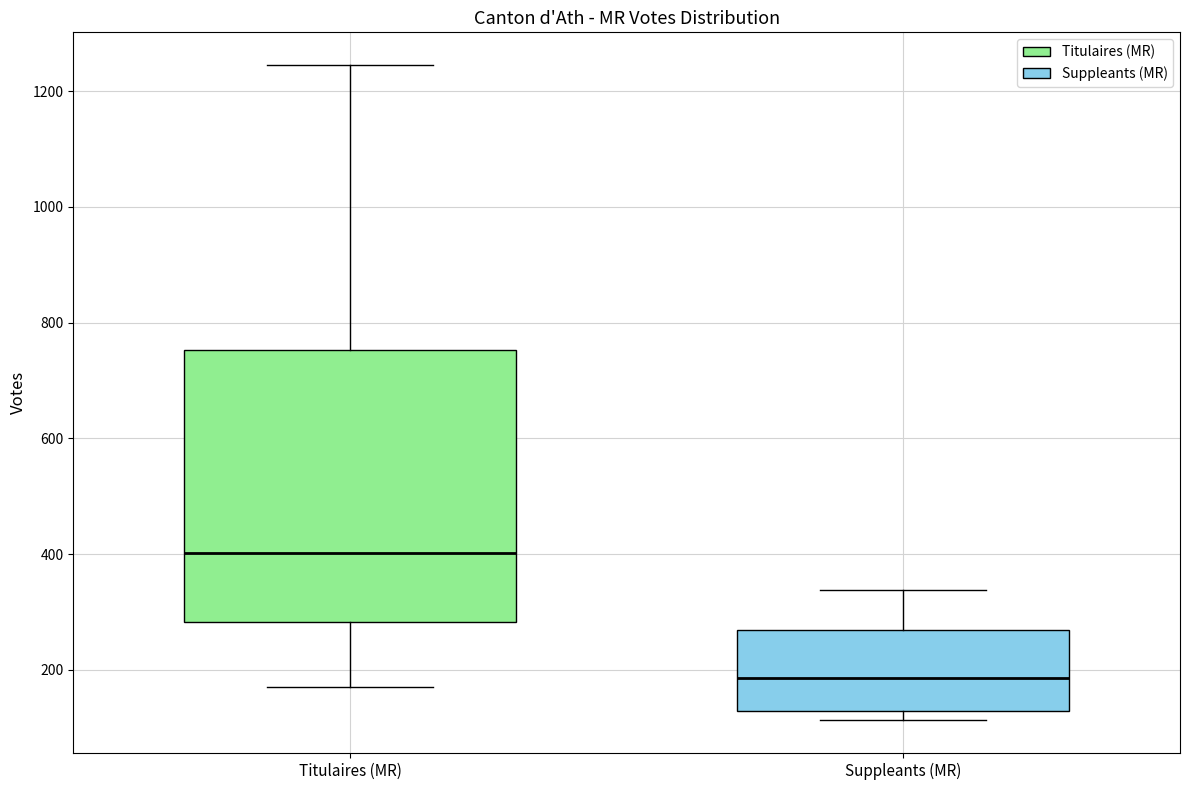

Comparing the boxes themselves (not the whiskers), which one is the tallest?

Titulaires (MR)